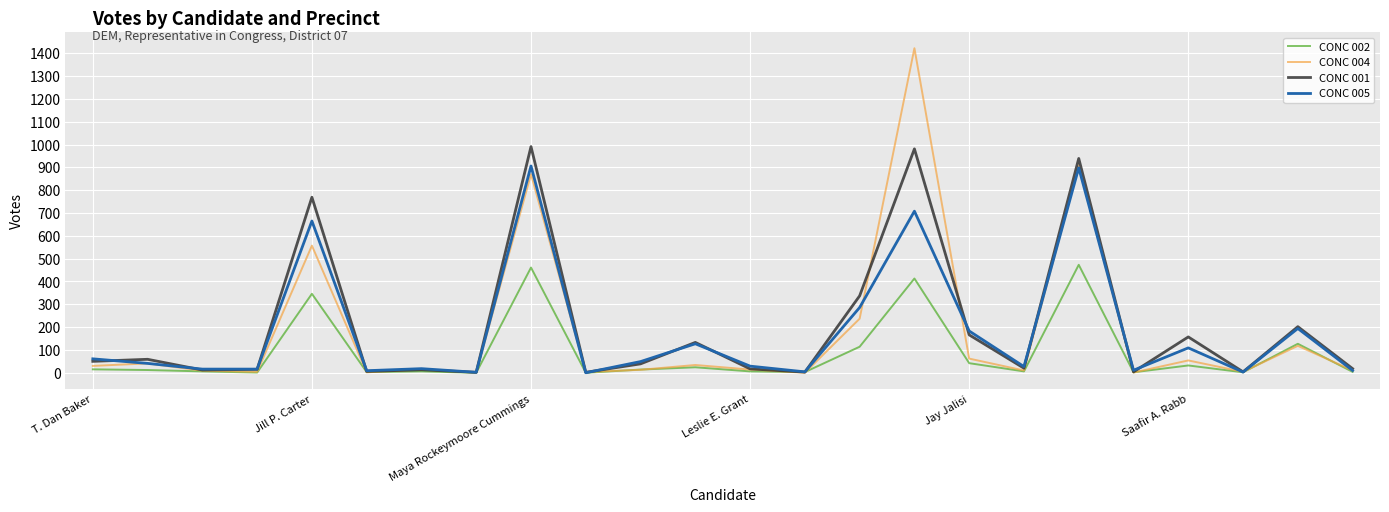

How many distinct data groups are displayed?

4